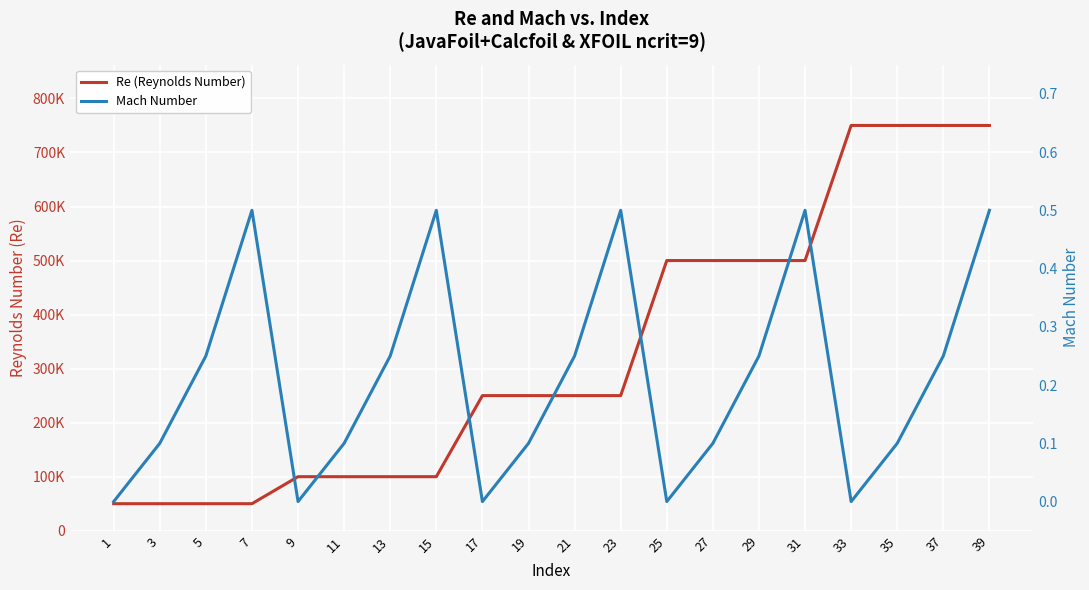

At which label does Re (Reynolds Number) reach its peak?

33